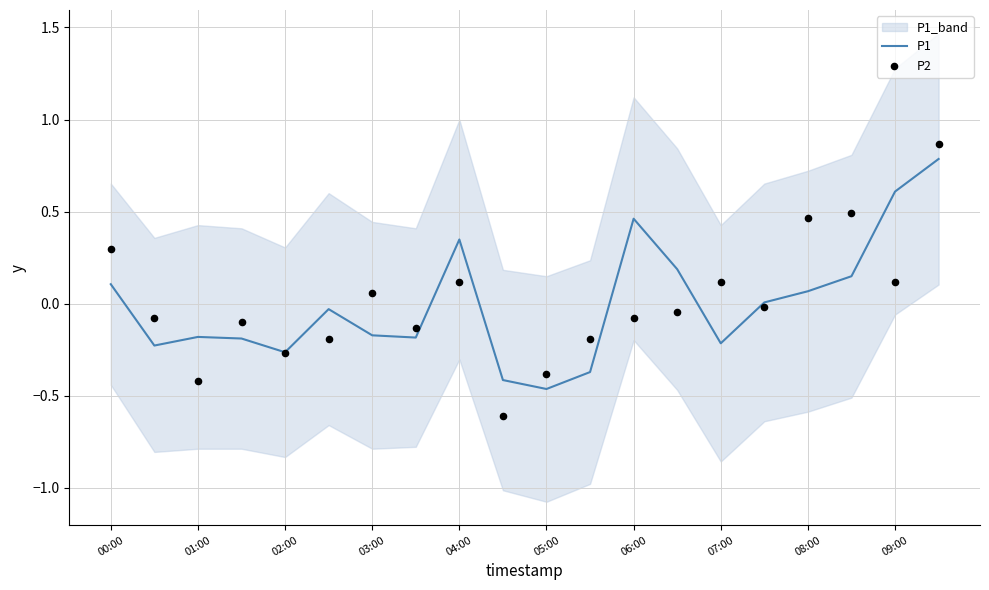

Which series has the largest total across all categories?

P1